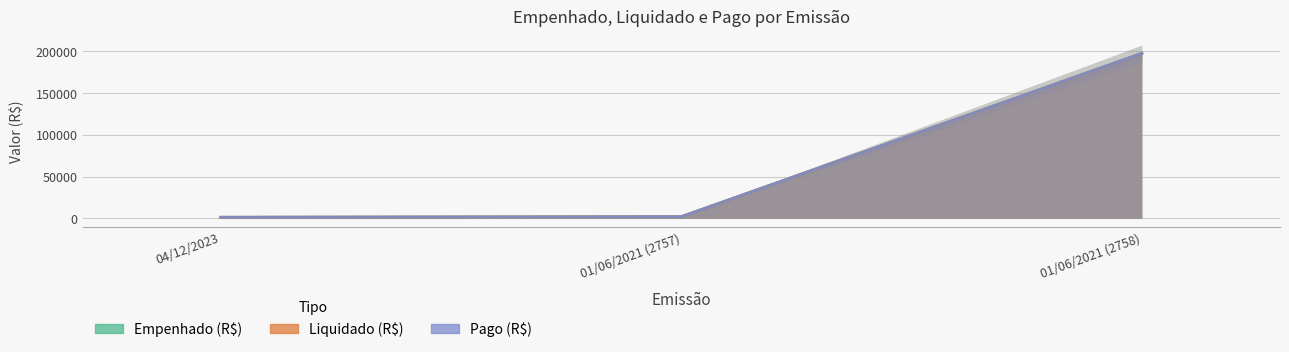

What is the total value across all series at 01/06/2021 (2757)?

6351.4